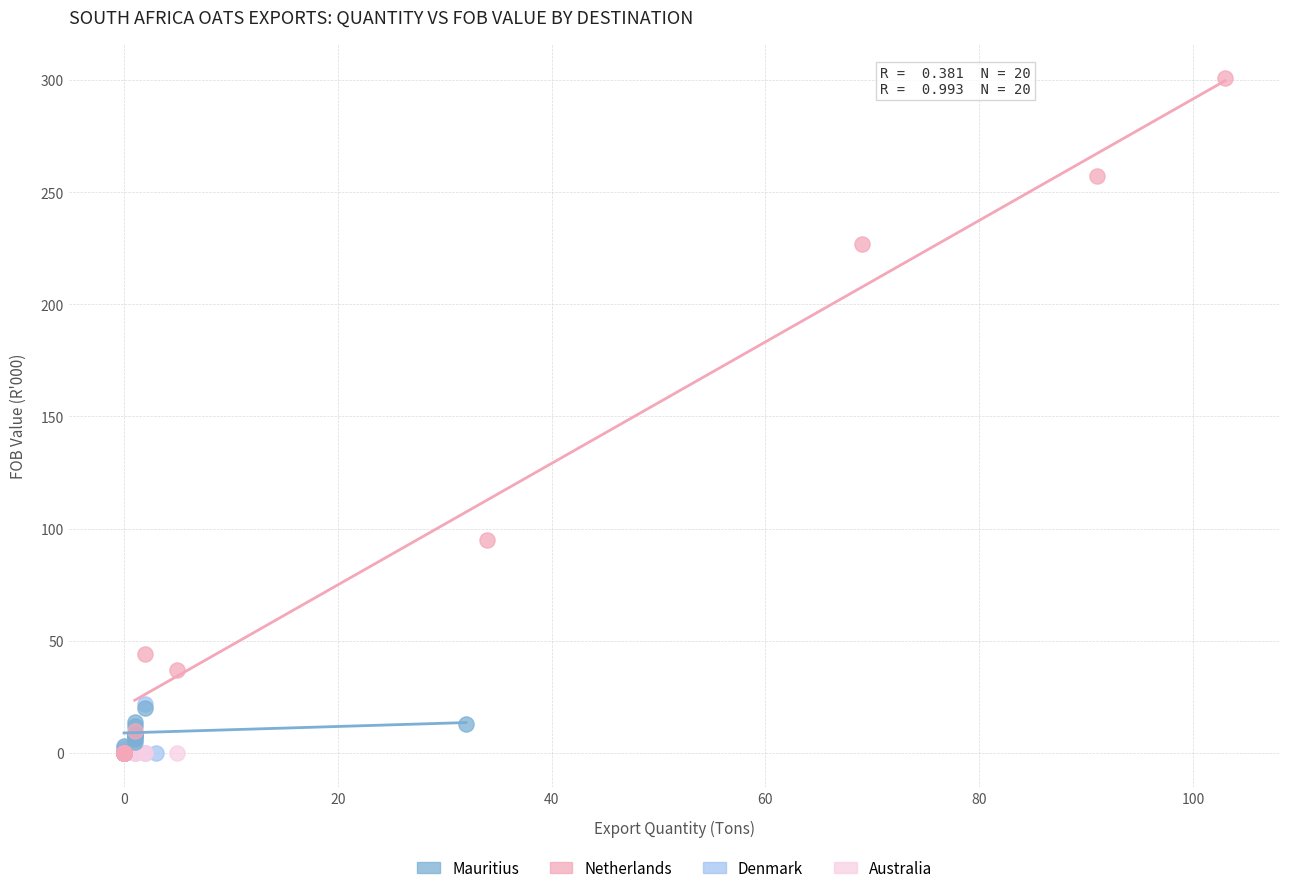

Which series reaches the maximum Y coordinate?

Netherlands